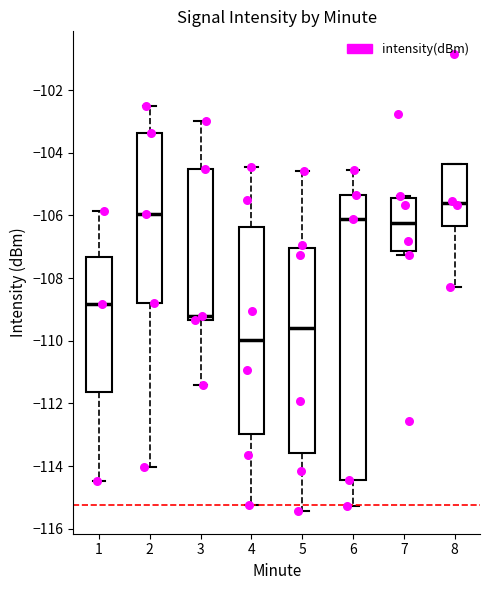

Comparing the boxes themselves (not the whiskers), which one is the tallest?

6